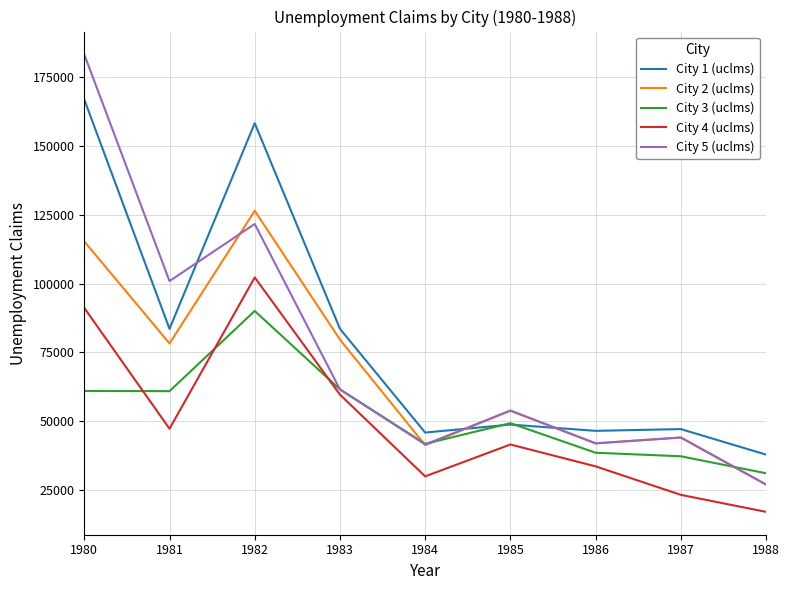

Which series has the largest range (max minus min)?

City 5 (uclms)